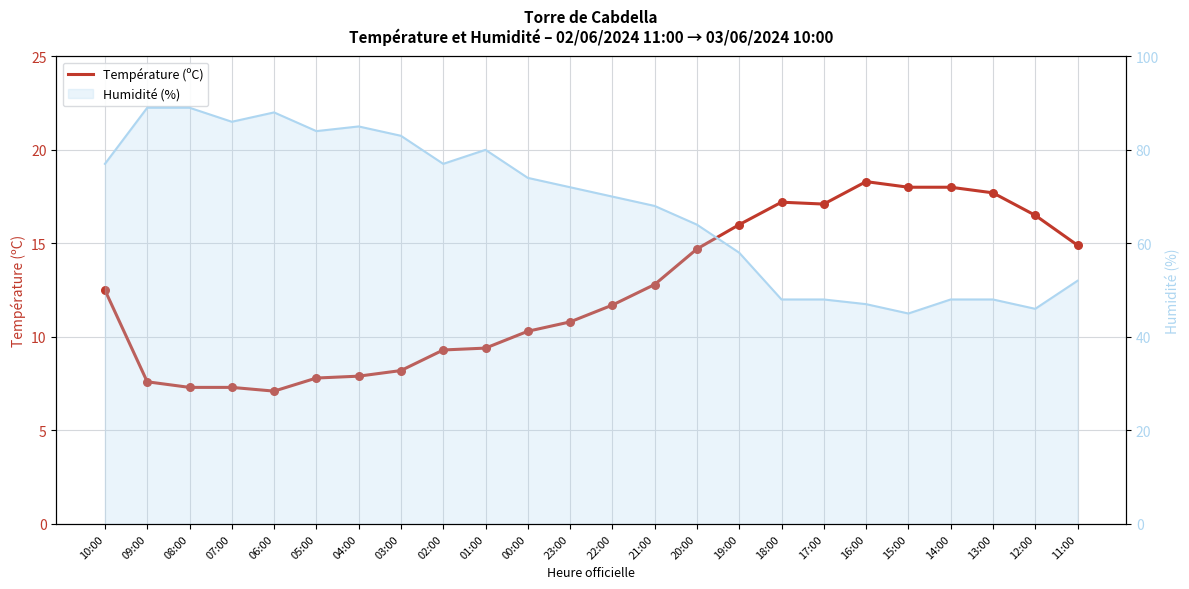

Is the value of Humidité (%) at 04:00 greater than the value of Température (ºC) at 13:00?

Yes